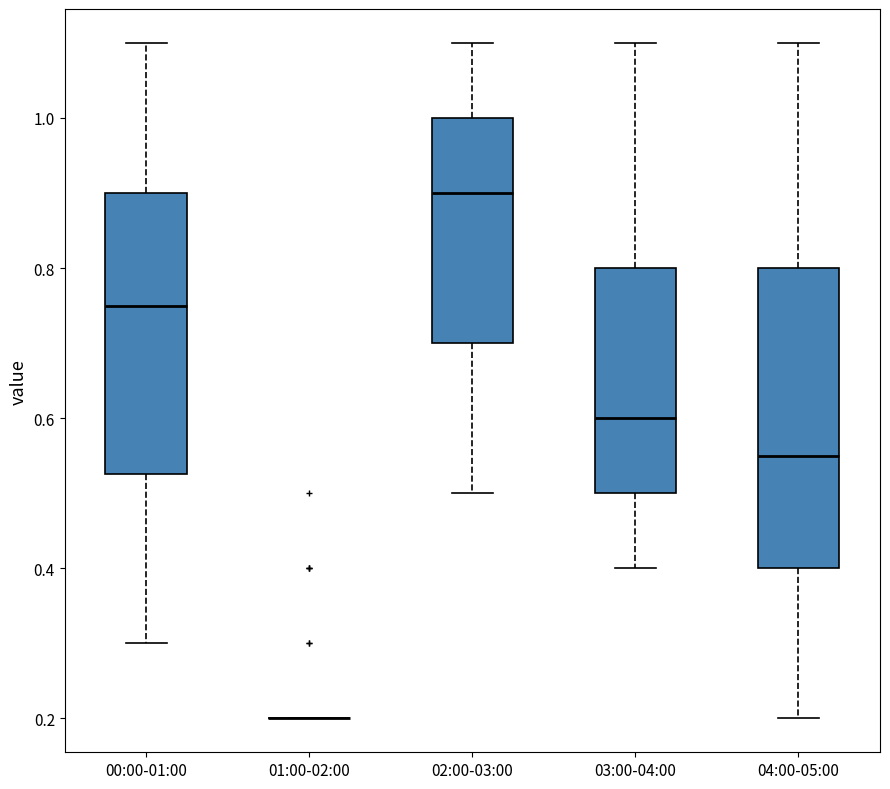

Reading left to right, transcribe this box plot: for each box, give where its median line is, the range the box spans, and where its two whiskers end, as read against the y-axis. The values are not printed on the chart, so give them approximately, as read against the axis.

00:00-01:00: median 0.76, box 0.52 to 0.90, whiskers 0.30 to 1.10
01:00-02:00: box collapsed to a line at 0.20, whiskers 0.20 to 0.20
02:00-03:00: median 0.90, box 0.70 to 1.00, whiskers 0.50 to 1.10
03:00-04:00: median 0.60, box 0.50 to 0.80, whiskers 0.40 to 1.10
04:00-05:00: median 0.56, box 0.40 to 0.80, whiskers 0.20 to 1.10